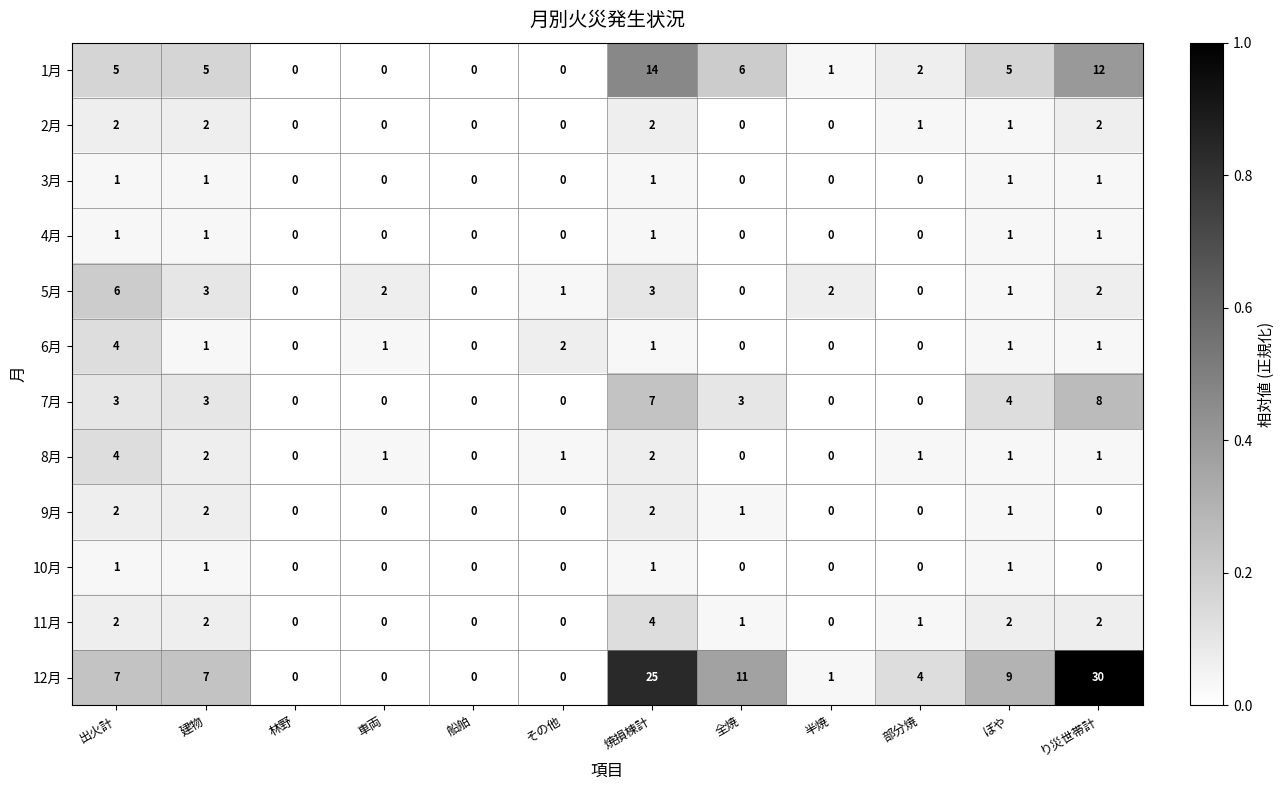

The 1月 series shows -6 at その他. True or false?

False